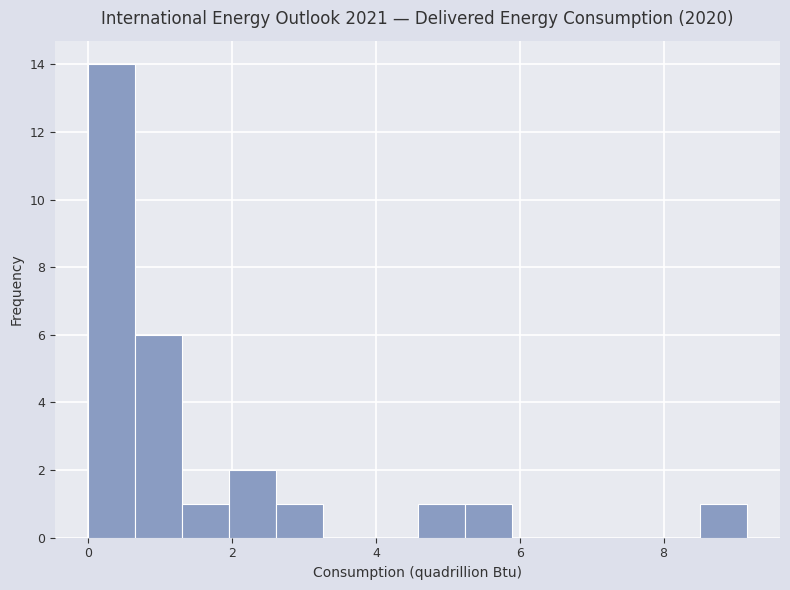

Read against the x-axis, roughly where is the centre of the tallest bar?

0.4